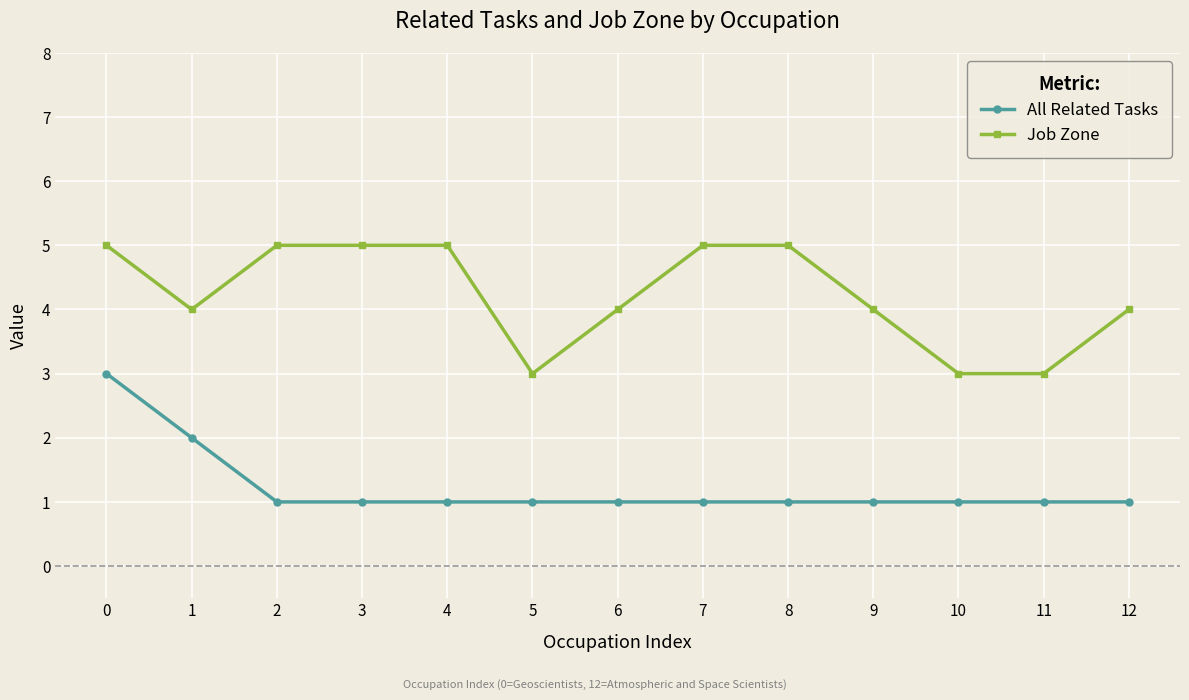

Is it true that Job Zone equals 1 at 5?

False